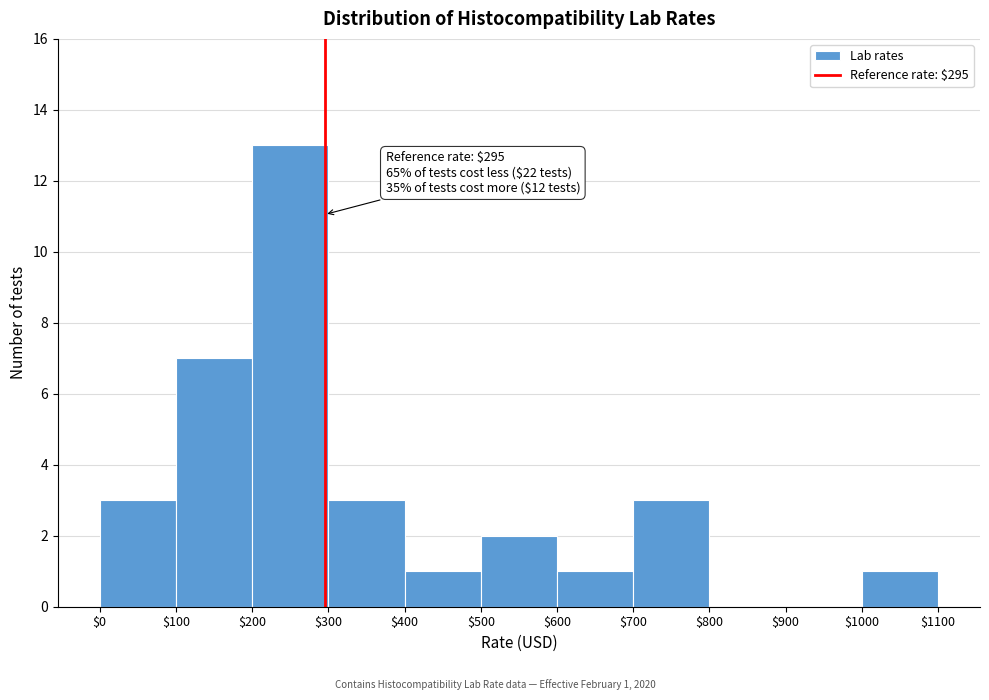

Over which range of the x-axis is the bar tallest?

$200 to $300